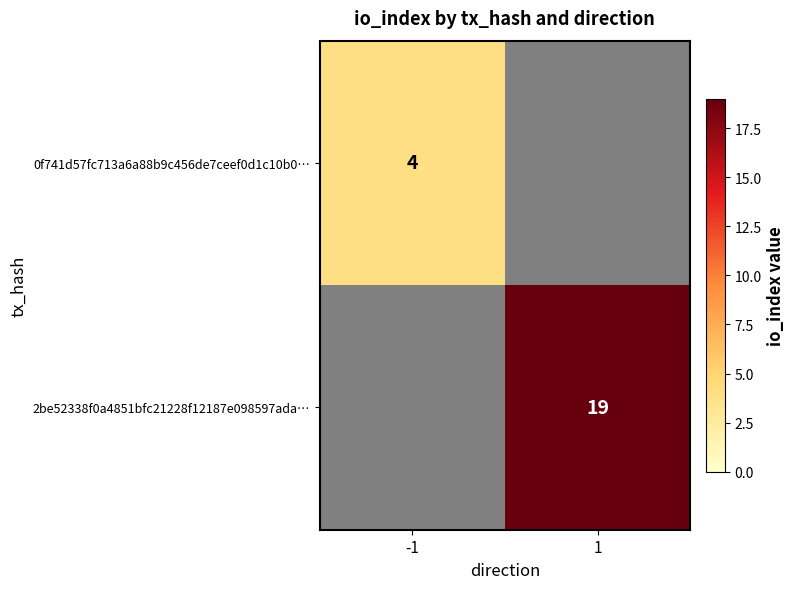

True or false: 0f741d57fc713a6a88b9c456de7ceef0d1c10b0… has a value of 6 at -1.

False